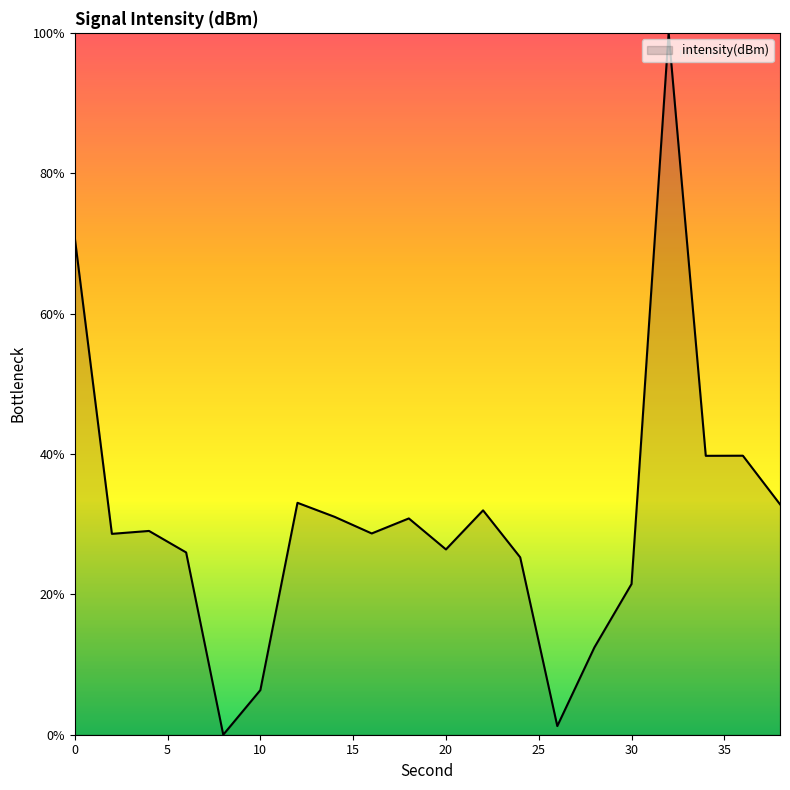

What is the difference between the maximum and minimum values?

100.0